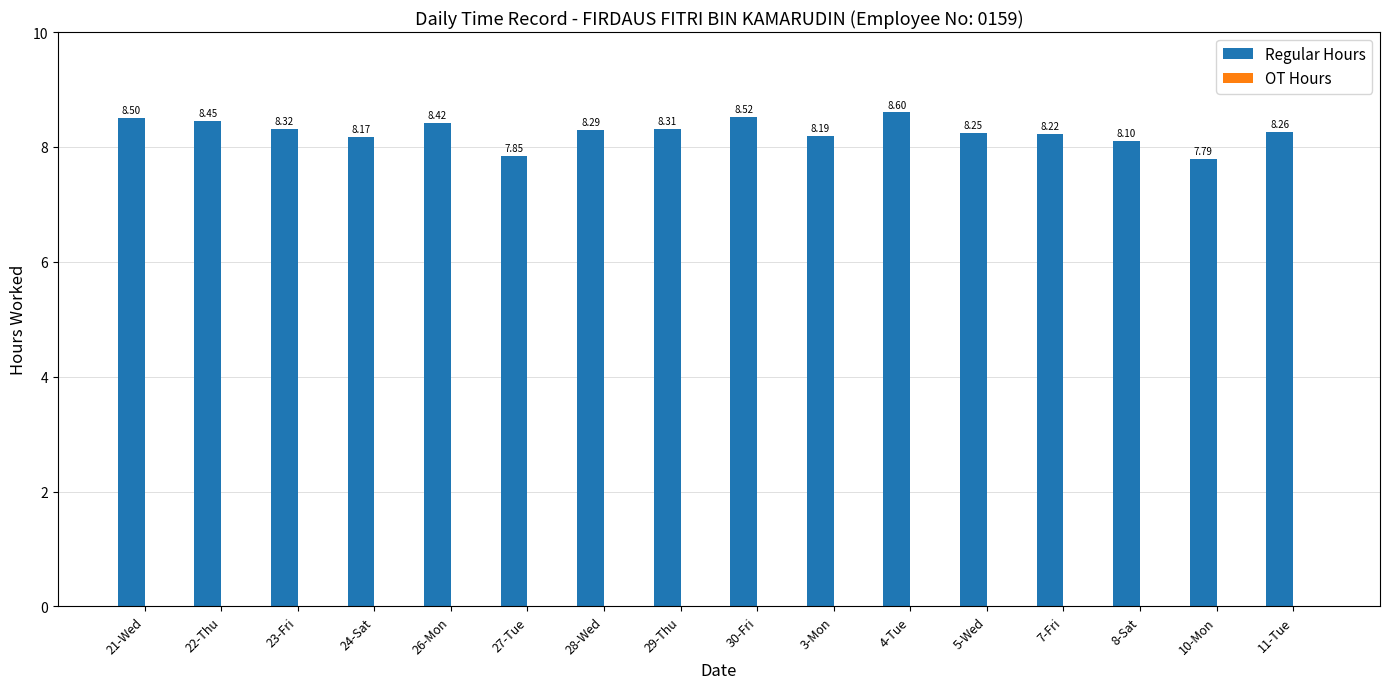

What is the difference between the maximum and minimum values?

0.8